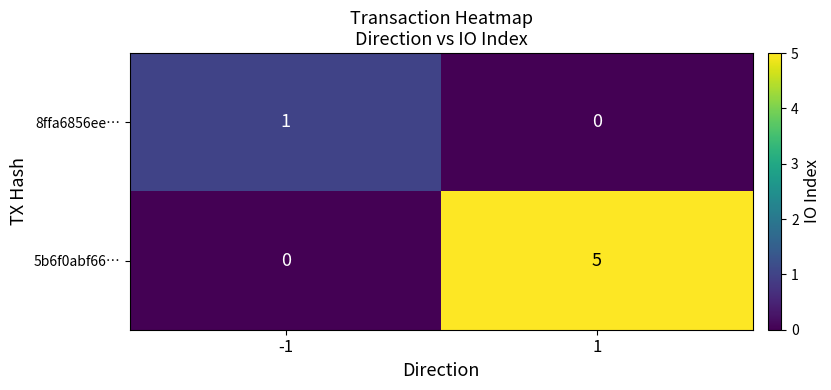

How many categories are shown in the chart?

2